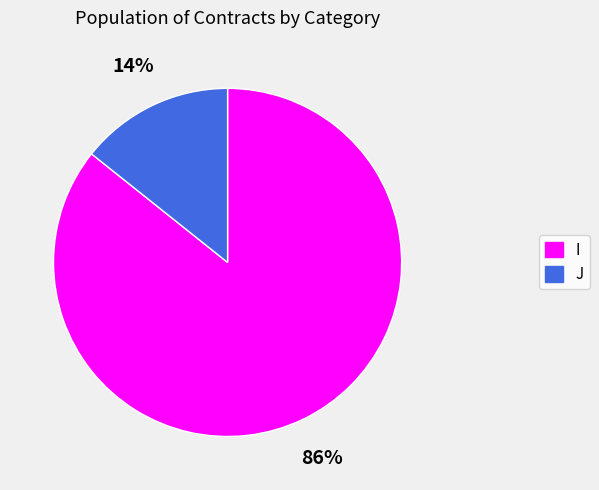

To the nearest percent, what percentage of the pie is I?

86%